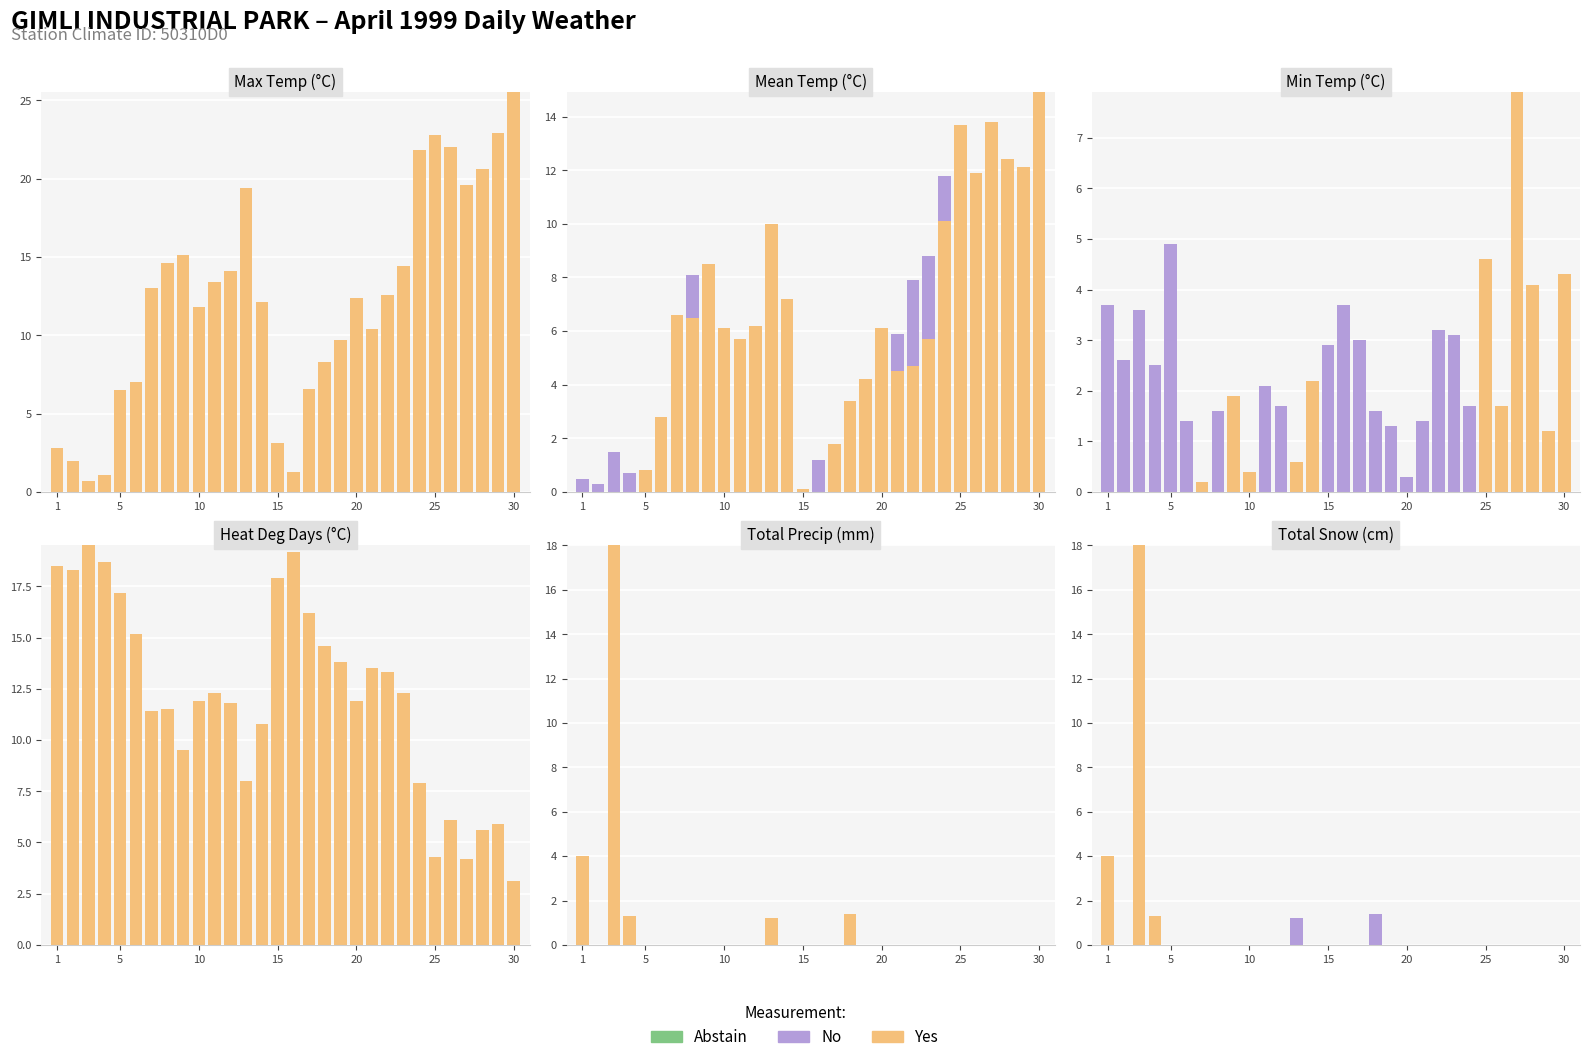

The Yes series shows 0.0 at 20. True or false?

True